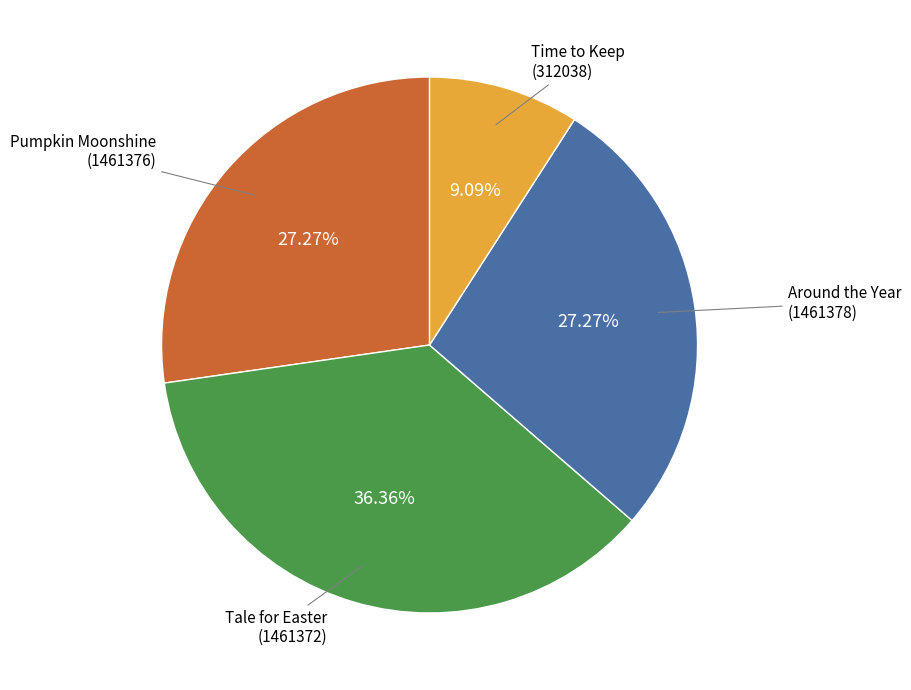

Is there a majority slice in this chart?

No